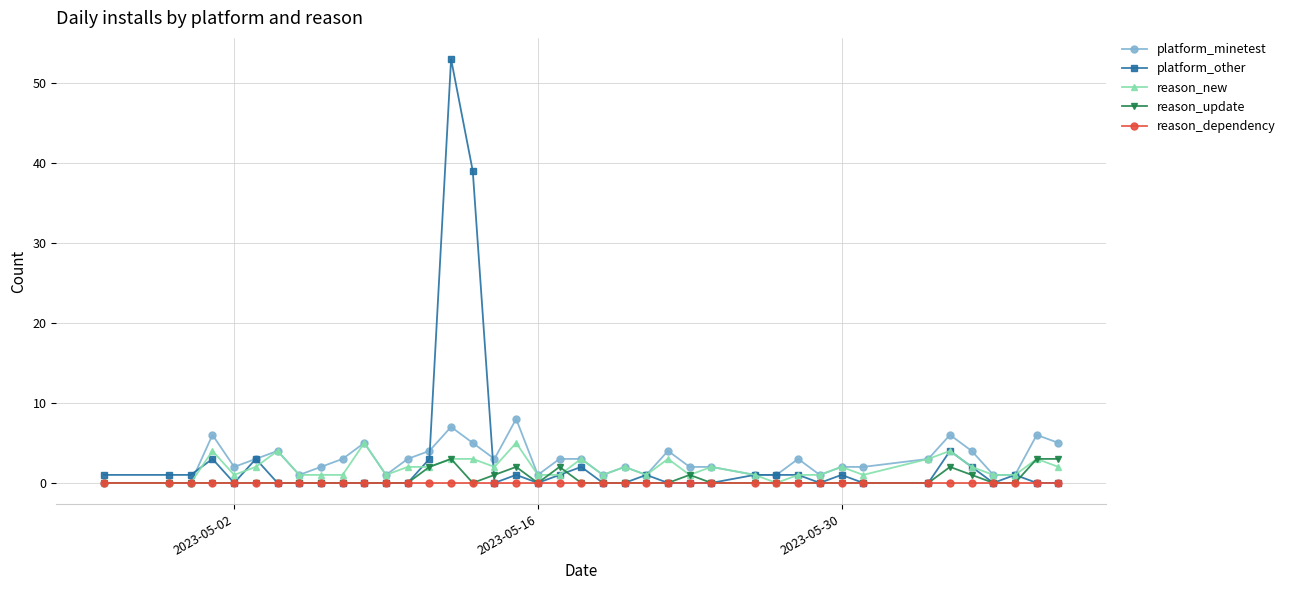

Is this an area chart (filled region under the line)?

No